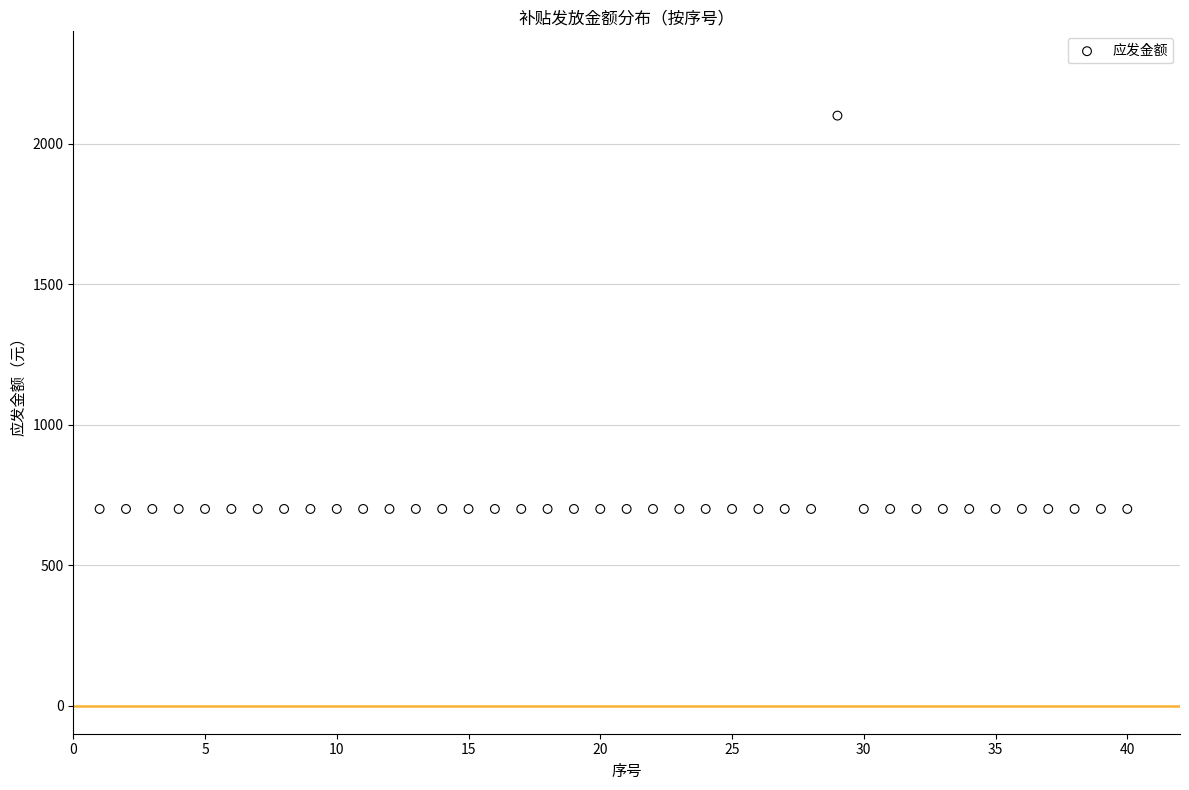

How many data points are displayed?

40